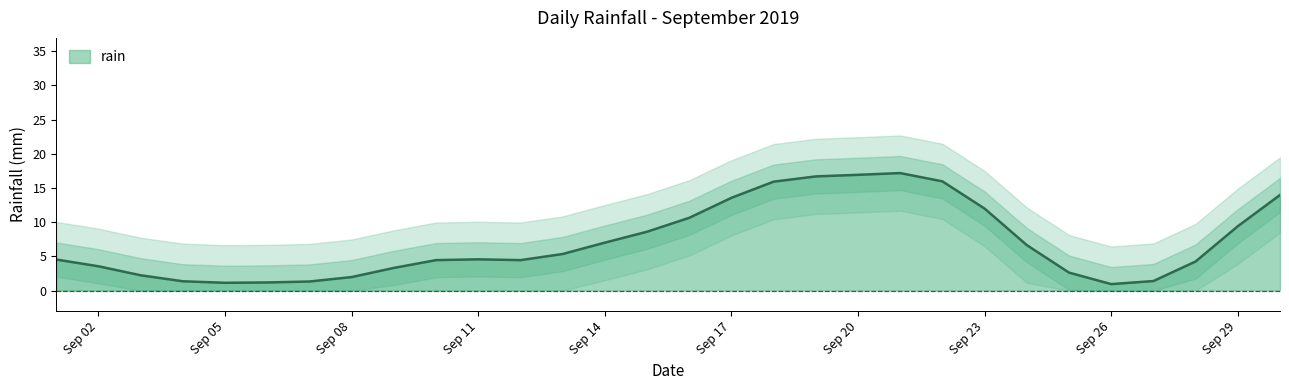

What is the average value?

7.1